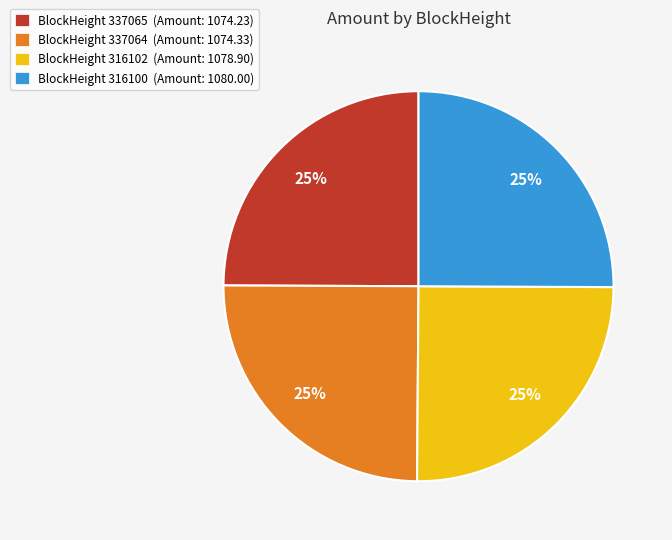

To the nearest percent, what is the average slice percentage?

25%